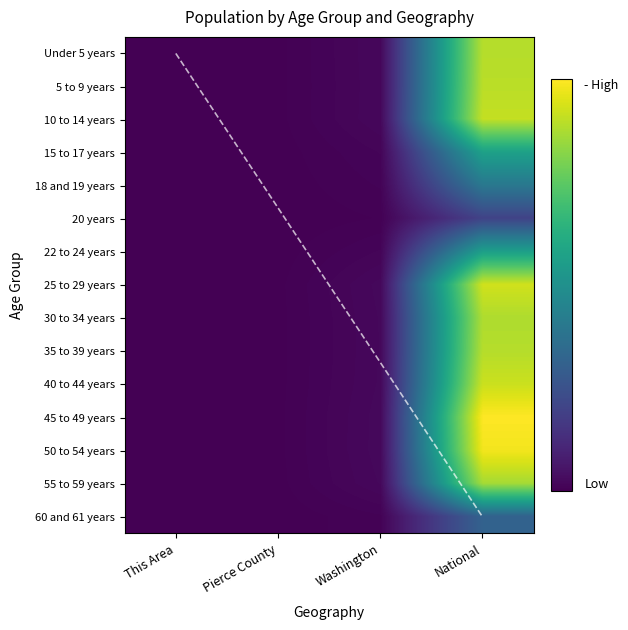

What is the minimum value for 5 to 9 years?

209